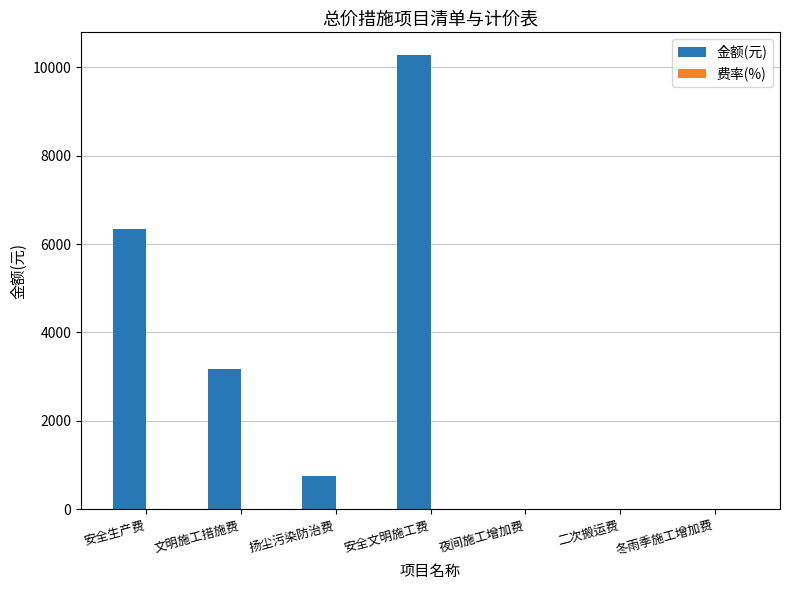

How many categories are shown in the chart?

7